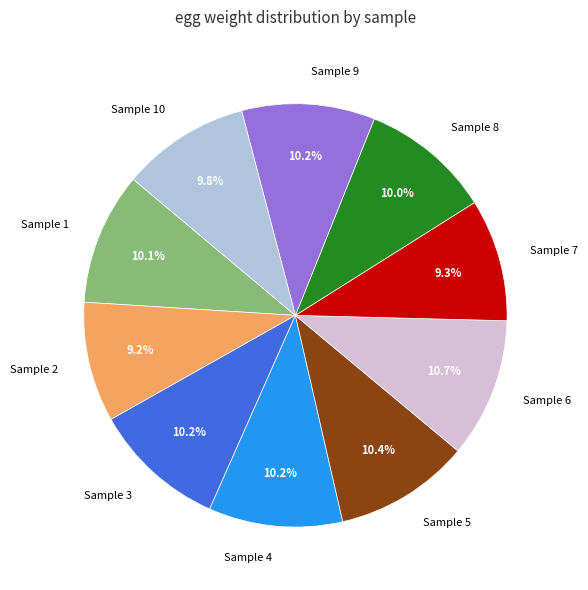

What percentage is NOT represented by Sample 3?

89.8%